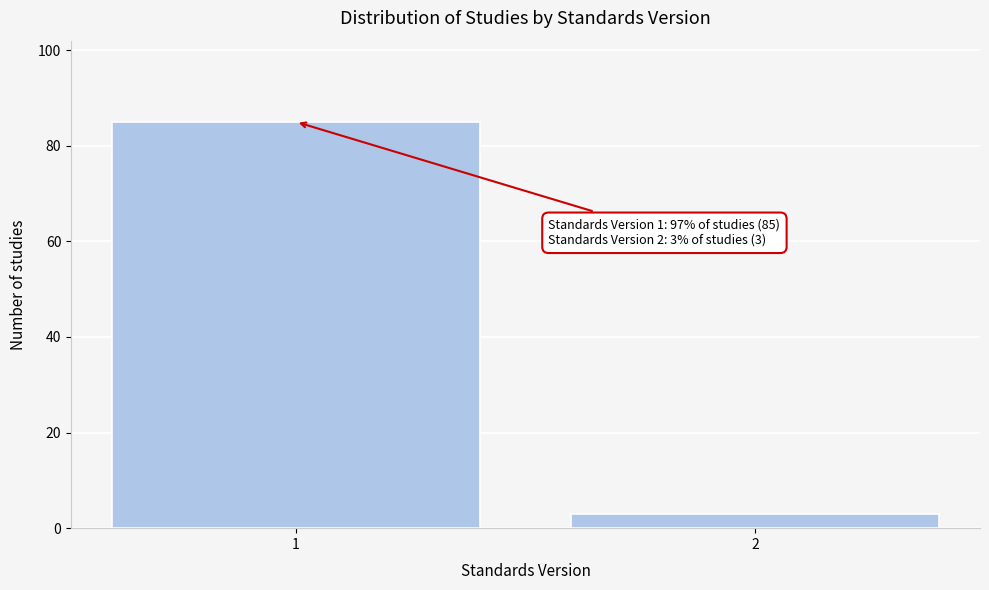

Reading right to left, what are all the values shown in this chart?

2=3	1=85